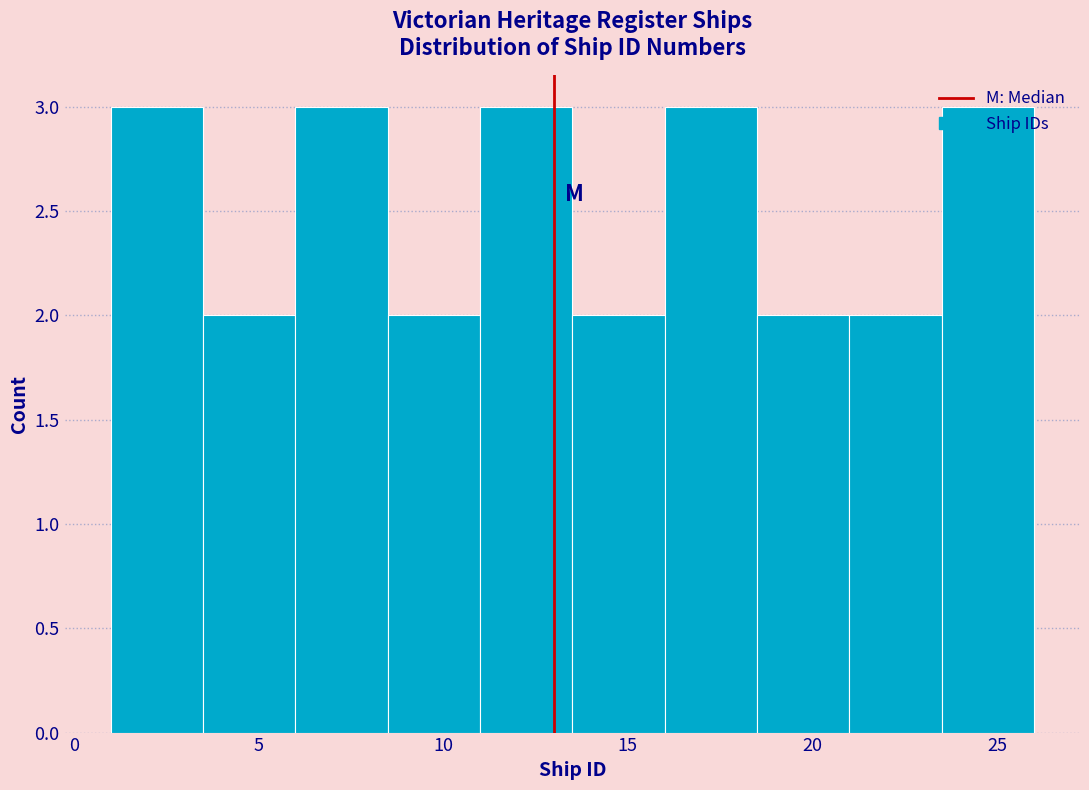

Reading left to right, transcribe this chart: for each bar, give the range it covers on the x-axis and its height. The values are not printed on the chart, so give them approximately, as read against the axis.

1.0 to 3.5: 3
3.5 to 6.0: 2
6.0 to 8.5: 3
8.5 to 11.0: 2
11.0 to 13.5: 3
13.5 to 16.0: 2
16.0 to 18.5: 3
18.5 to 21.0: 2
21.0 to 23.5: 2
23.5 to 26.0: 3